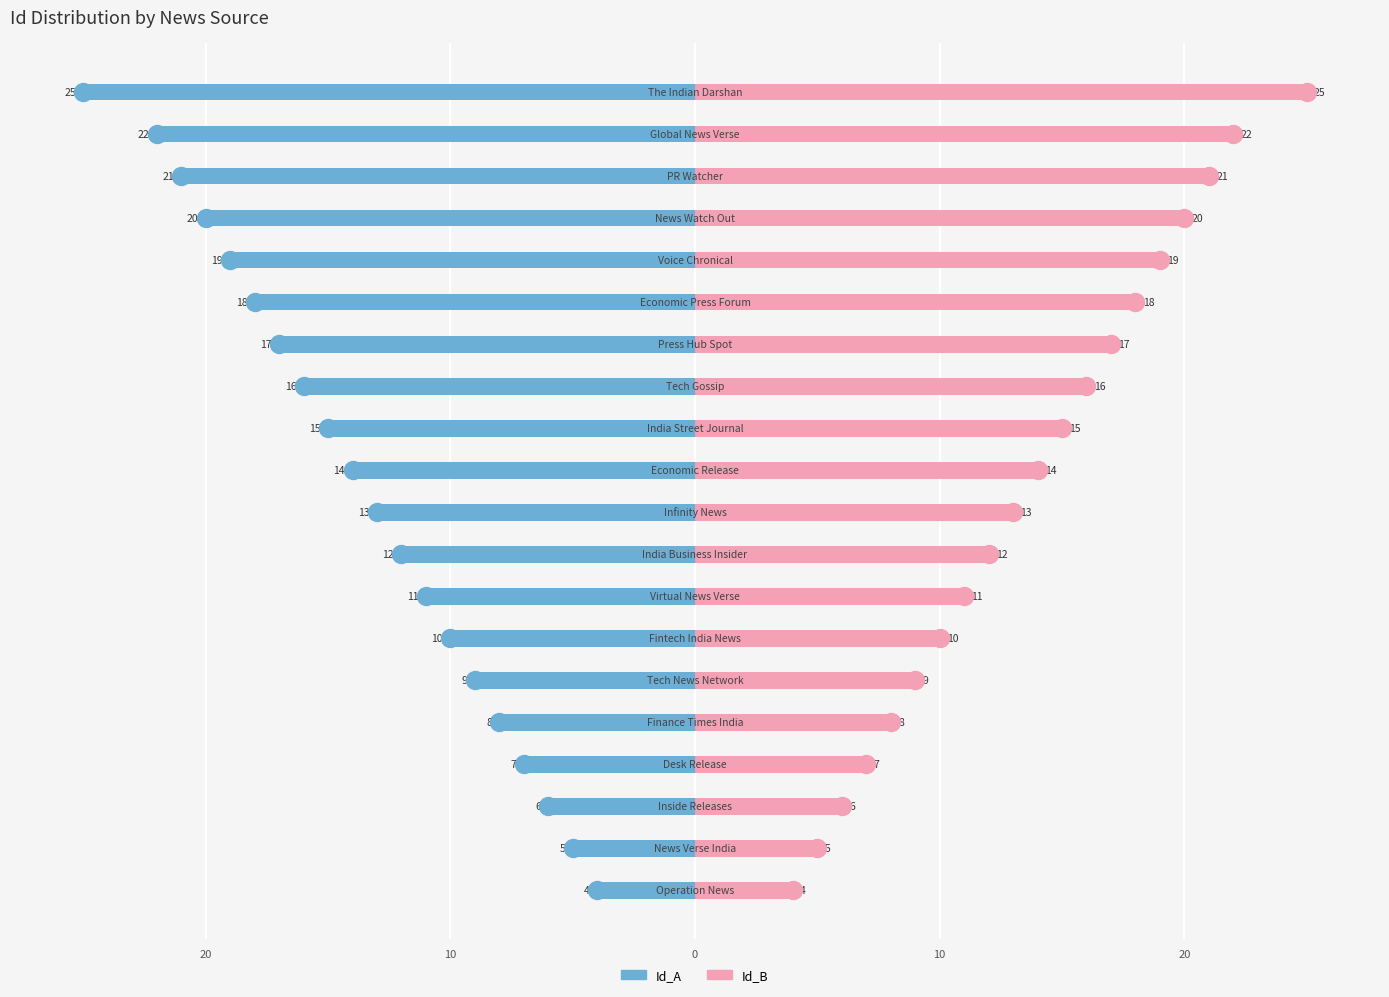

Rank the series at 11 from highest to lowest value.

Id_B, Id_A